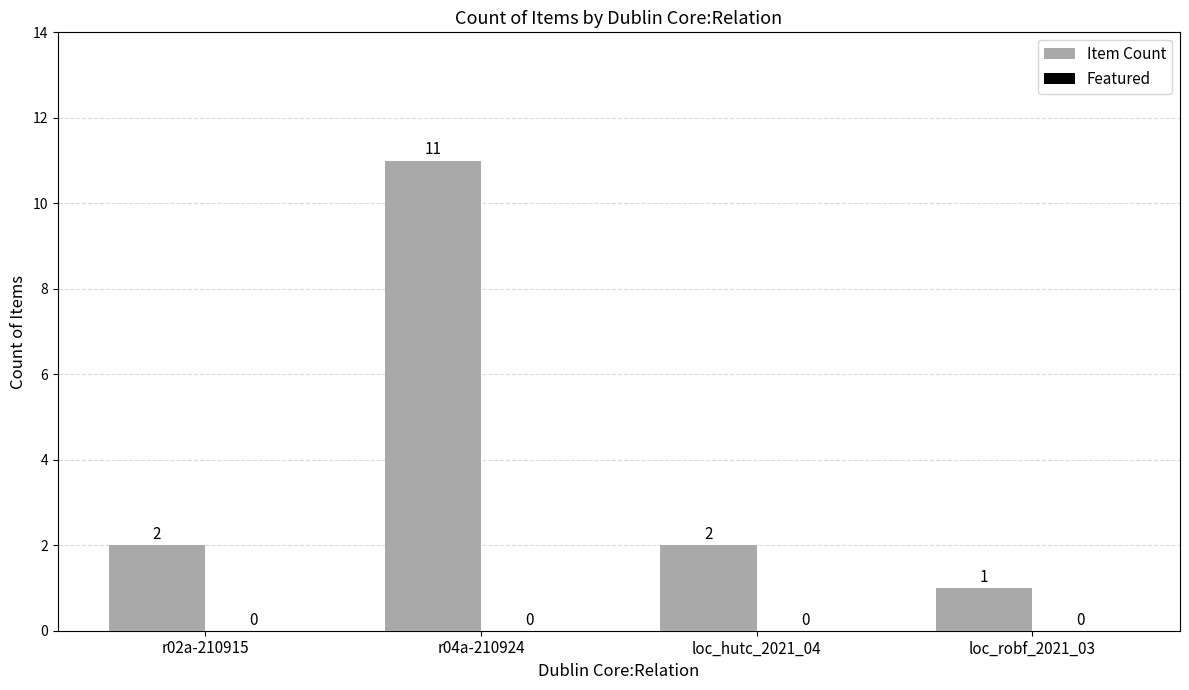

Which has a higher value, r02a-210915 or r04a-210924?

r04a-210924